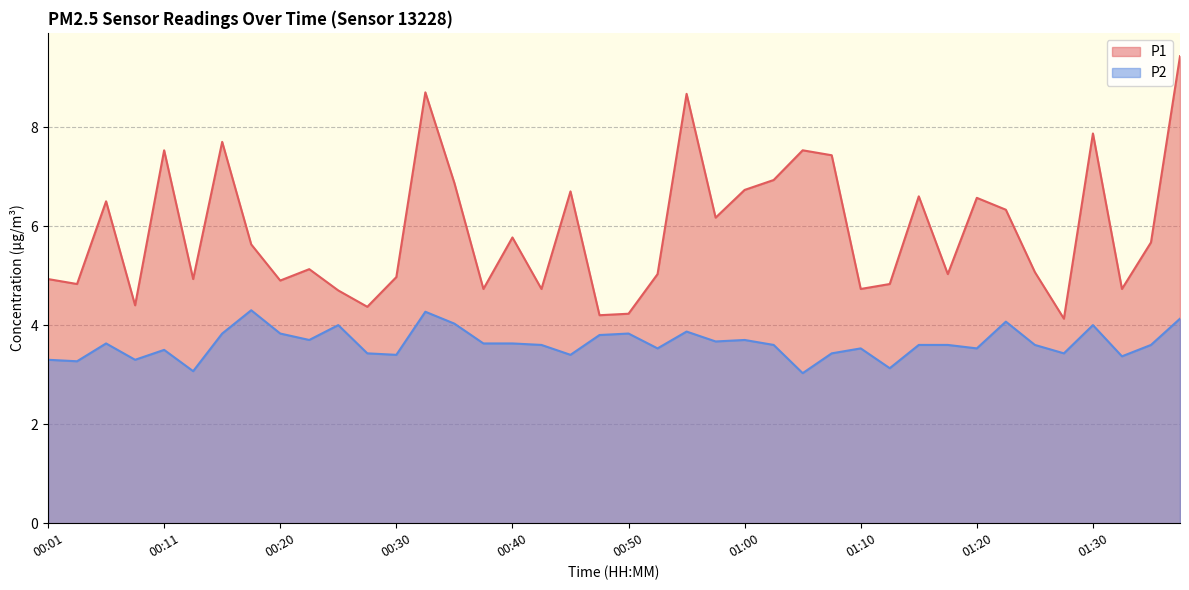

Is the value of P1 at 00:01 greater than the value of P2 at 00:06?

Yes